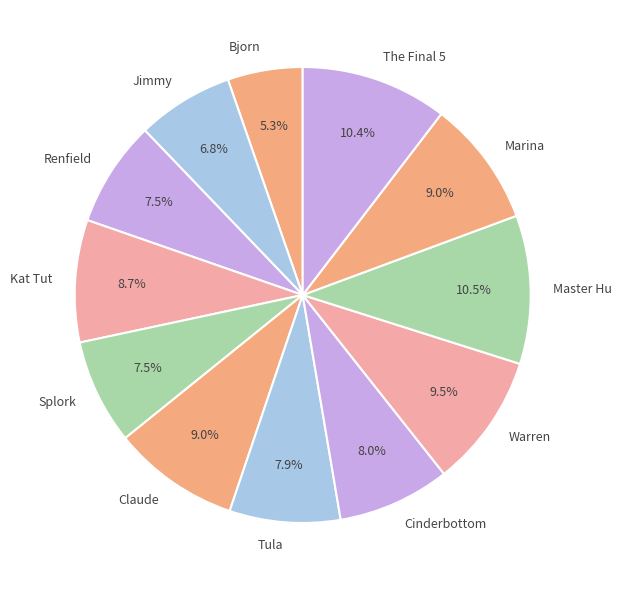

What is the ratio of the value at Tula to the value at The Final 5?

0.8